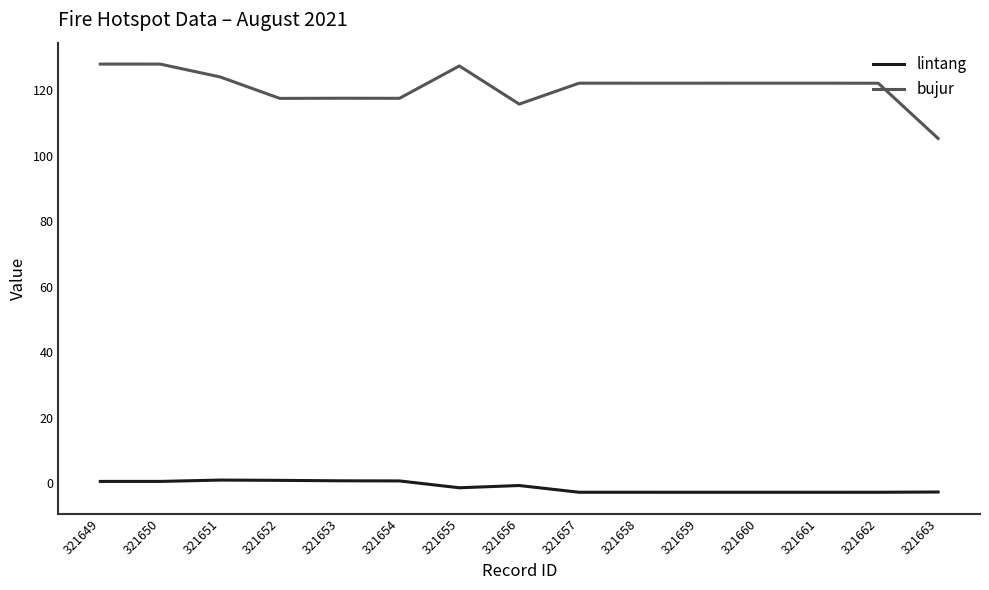

True or false: bujur and lintang intersect in this chart.

False